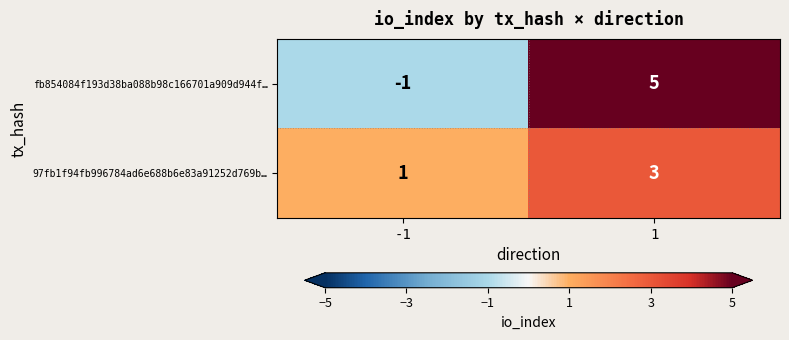

What is the sum of the fb854084f193d38ba088b98c166701a909d944f… values at -1 and 1?

4